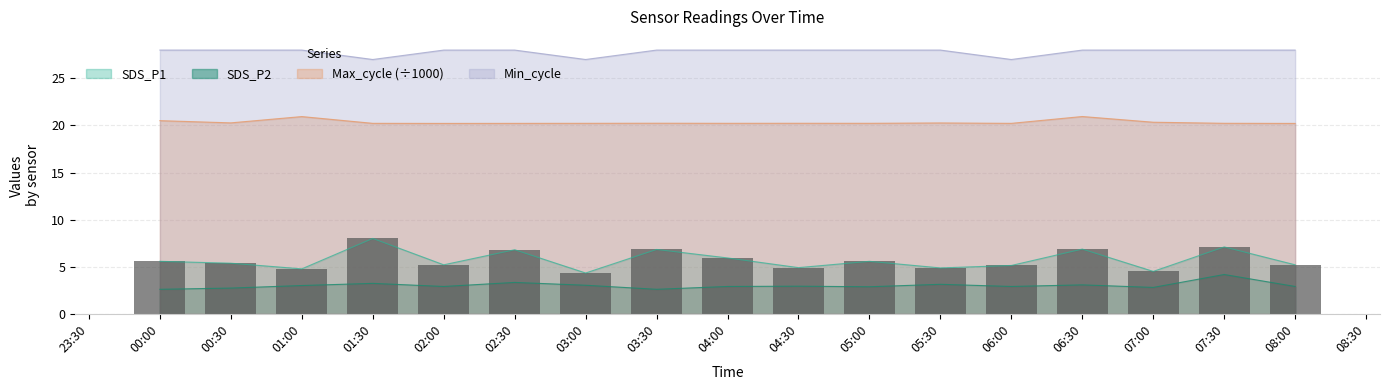

Which series has the largest range (max minus min)?

SDS_P1